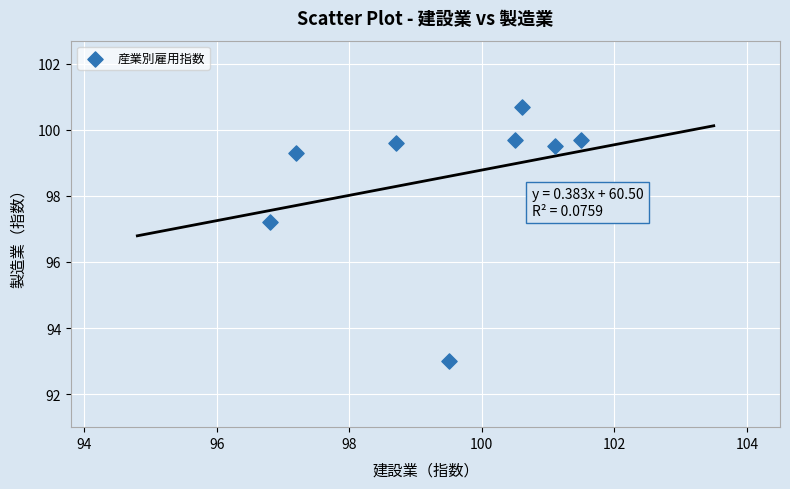

What is the average X value?

99.5